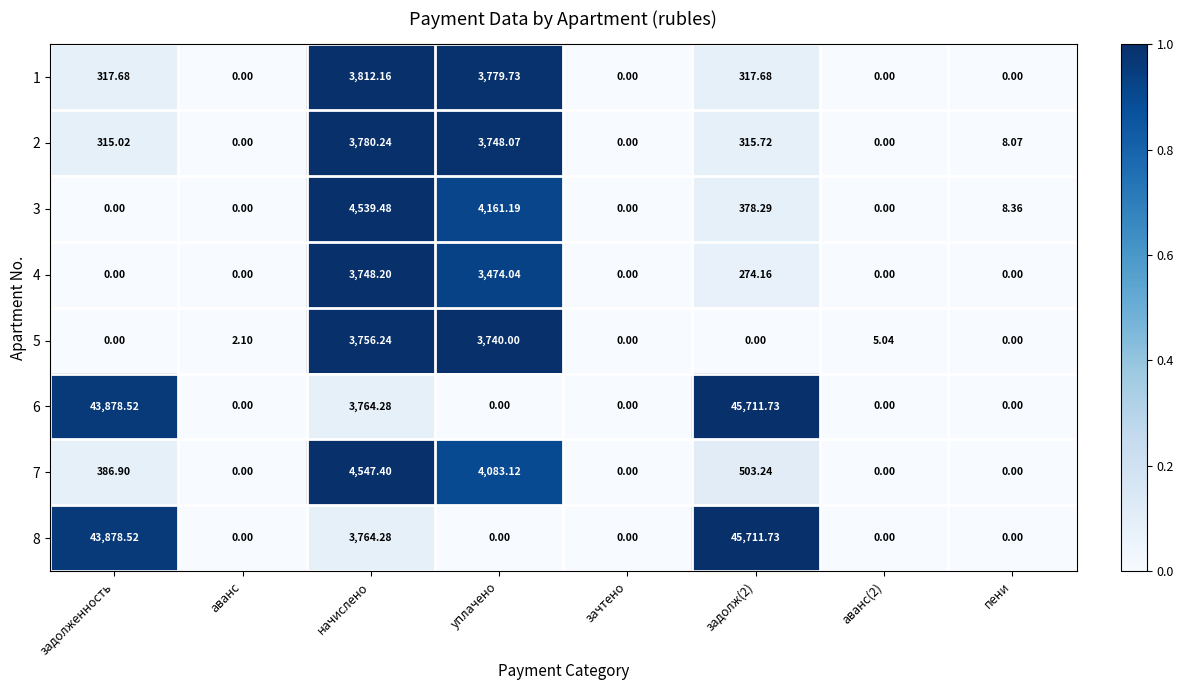

At which label does 1 first exceed 317?

задолженность